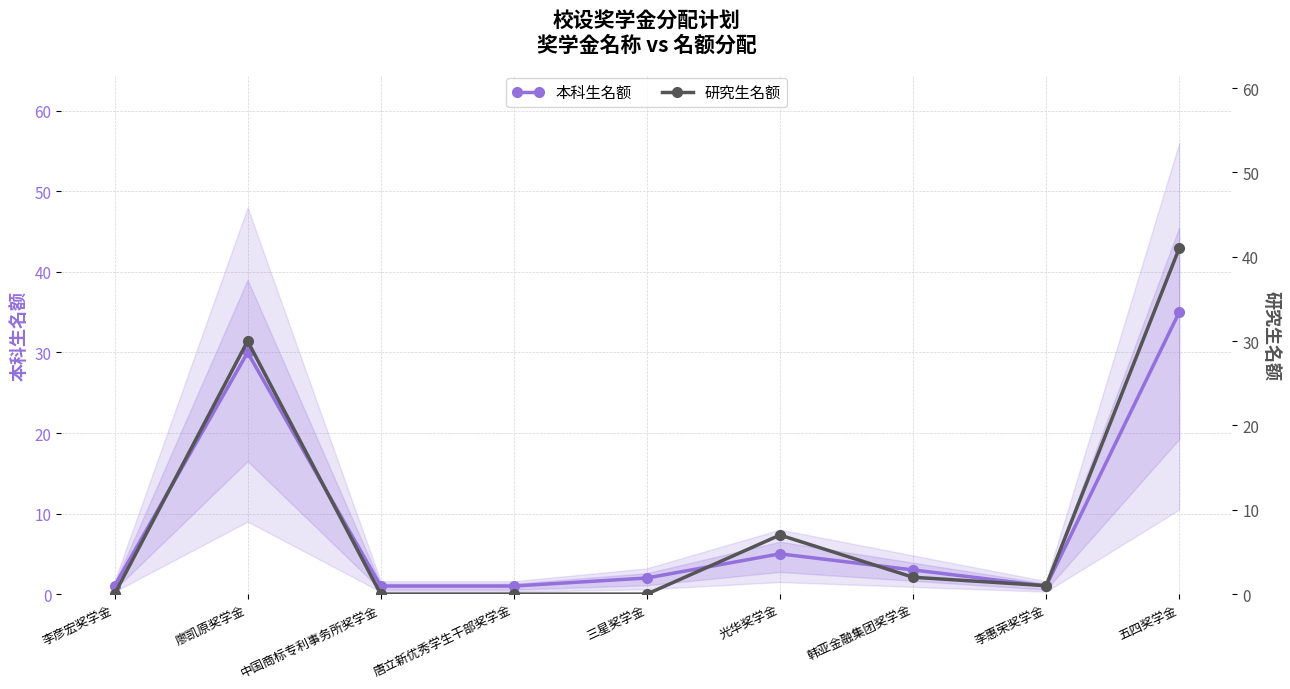

At how many categories does at least one series exceed 5?

3